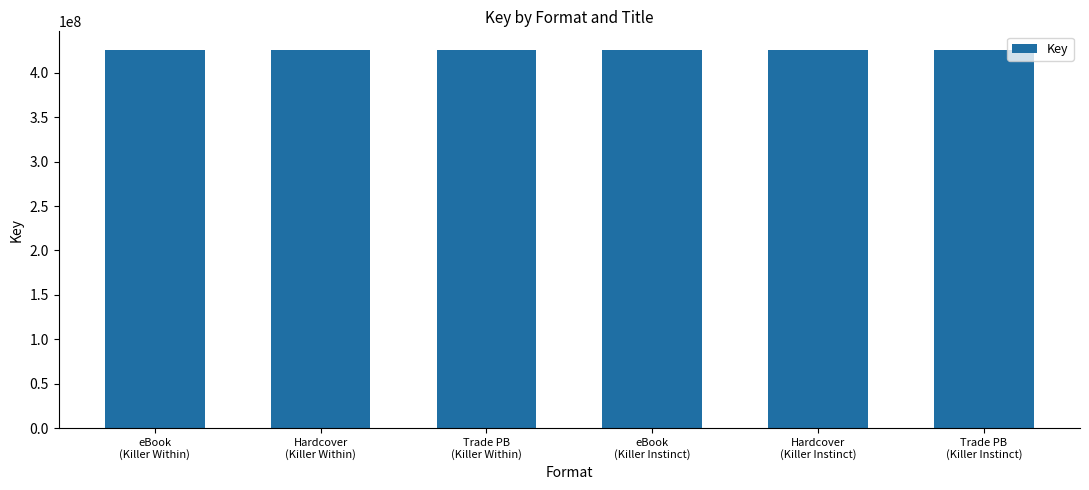

The value at Hardcover
(Killer Within) is 425430130. True or false?

True